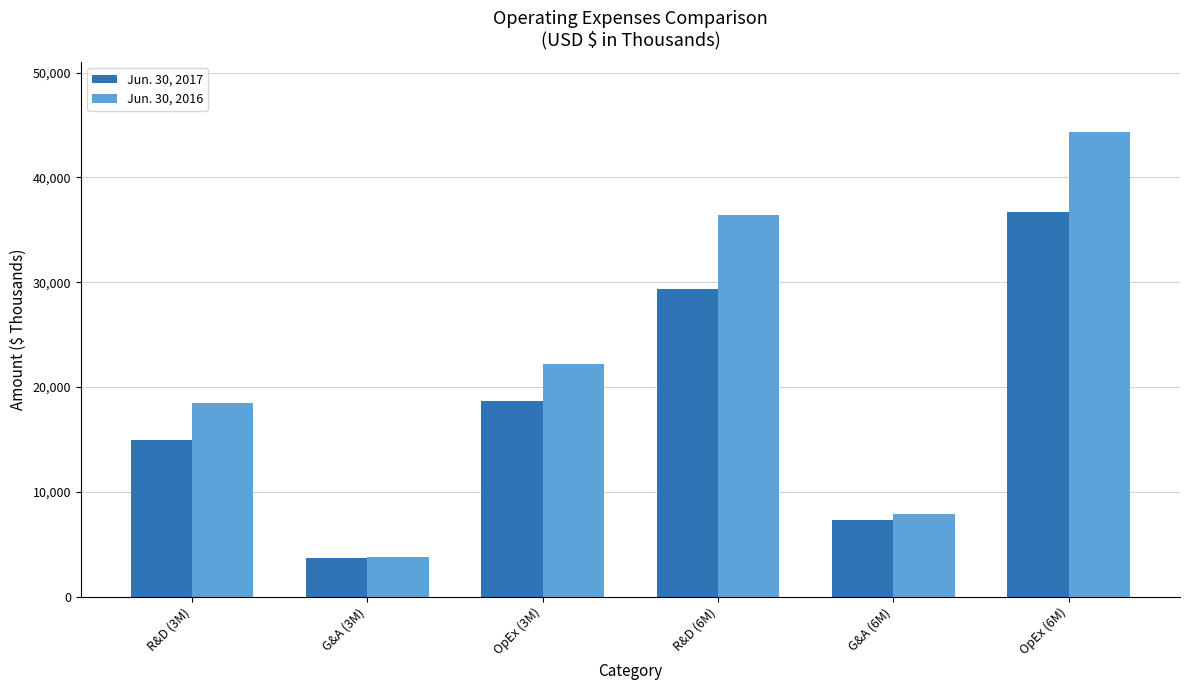

What is the difference between the highest and lowest values at R&D (3M)?

3479